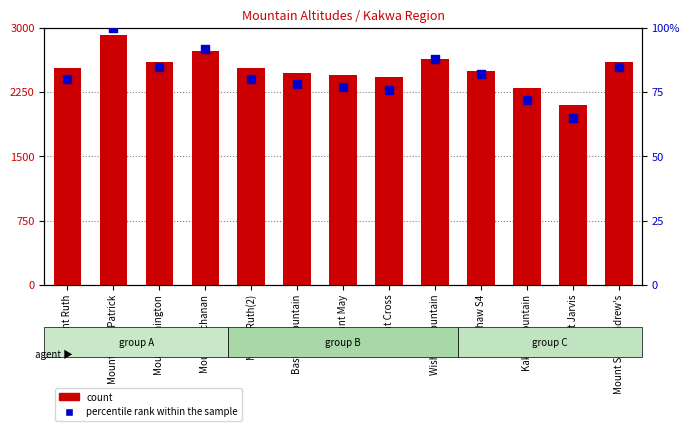

Is the value of percentile rank within the sample at Mount Buchanan greater than the value of count at Mount May?

No